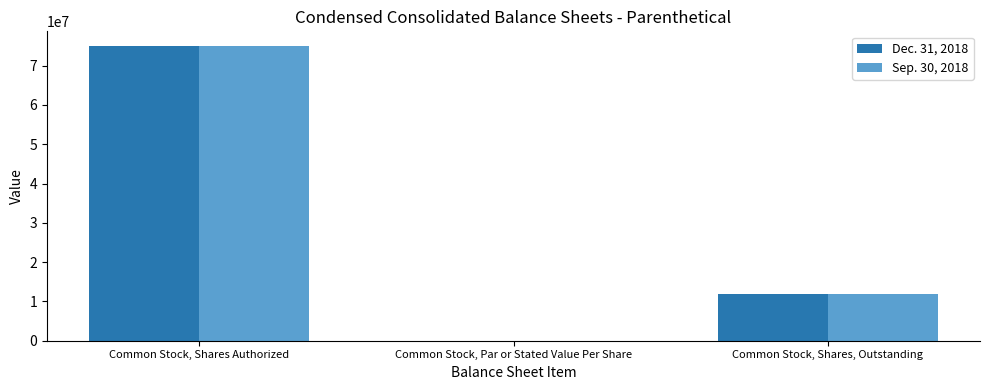

Where is Dec. 31, 2018 nearest to the value 37500000?

Common Stock, Shares, Outstanding